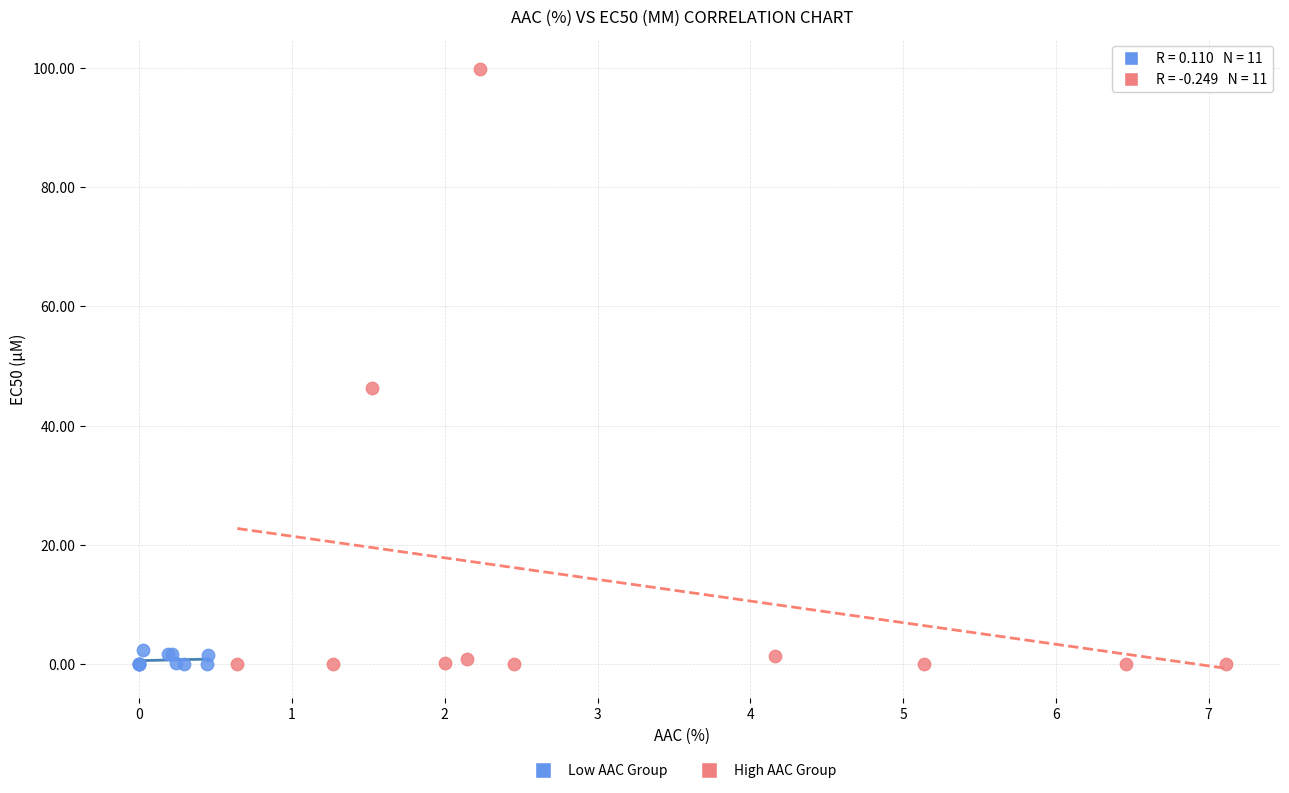

Which series has the widest spread of Y values?

High AAC Group